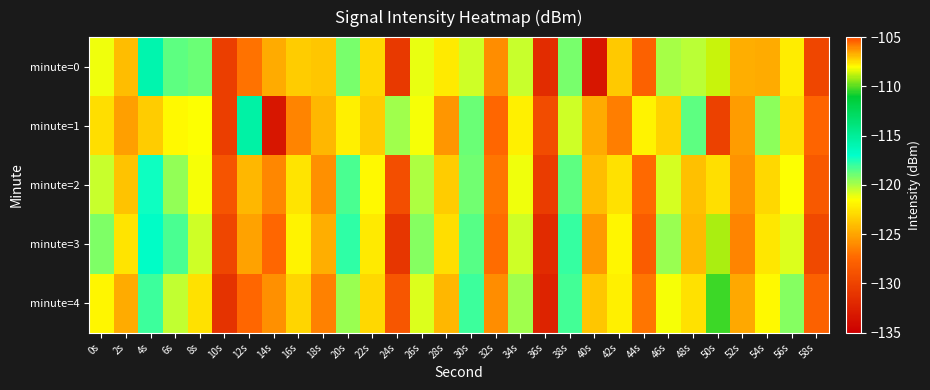

Reading left to right, transcribe all the data shown in this chart.

minute=0: 0s=-121.2	2s=-124.0	4s=-115.9	6s=-118.7	8s=-118.9	10s=-130.4	12s=-127.0	14s=-124.8	16s=-123.5	18s=-123.7	20s=-119.2	22s=-123.0	24s=-130.8	26s=-121.1	28s=-122.3	30s=-120.6	32s=-125.9	34s=-120.5	36s=-131.6	38s=-119.1	40s=-133.3	42s=-123.6	44s=-127.8	46s=-120.0	48s=-120.3	50s=-108.7	52s=-124.6	54s=-124.8	56s=-122.2	58s=-129.7
minute=1: 0s=-122.7	2s=-125.2	4s=-123.4	6s=-121.7	8s=-121.5	10s=-130.3	12s=-115.5	14s=-133.3	16s=-126.3	18s=-124.3	20s=-122.0	22s=-123.5	24s=-119.8	26s=-121.3	28s=-125.6	30s=-118.9	32s=-127.4	34s=-122.1	36s=-129.3	38s=-120.7	40s=-124.8	42s=-126.5	44s=-121.9	46s=-123.2	48s=-118.6	50s=-130.1	52s=-125.3	54s=-119.5	56s=-122.8	58s=-127.6
minute=2: 0s=-120.5	2s=-123.8	4s=-117.2	6s=-119.6	8s=-121.4	10s=-128.7	12s=-124.3	14s=-126.1	16s=-122.5	18s=-125.8	20s=-118.3	22s=-121.7	24s=-129.2	26s=-120.1	28s=-123.4	30s=-119.0	32s=-126.8	34s=-121.2	36s=-130.5	38s=-118.7	40s=-124.1	42s=-122.6	44s=-127.3	46s=-120.8	48s=-123.9	50s=-107.5	52s=-125.7	54s=-123.0	56s=-121.5	58s=-128.4
minute=3: 0s=-119.2	2s=-122.5	4s=-116.8	6s=-118.3	8s=-120.7	10s=-129.8	12s=-125.1	14s=-127.4	16s=-121.9	18s=-124.6	20s=-117.8	22s=-122.3	24s=-130.9	26s=-119.4	28s=-122.7	30s=-118.5	32s=-127.2	34s=-120.6	36s=-131.8	38s=-117.9	40s=-125.4	42s=-121.8	44s=-128.1	46s=-119.7	48s=-124.2	50s=-109.1	52s=-126.3	54s=-122.4	56s=-120.9	58s=-129.5
minute=4: 0s=-121.8	2s=-124.7	4s=-118.1	6s=-120.4	8s=-122.6	10s=-131.2	12s=-127.5	14s=-125.8	16s=-123.1	18s=-126.4	20s=-119.7	22s=-123.0	24s=-128.6	26s=-120.9	28s=-124.3	30s=-118.1	32s=-125.9	34s=-119.8	36s=-132.4	38s=-118.2	40s=-123.7	42s=-122.1	44s=-126.8	46s=-121.3	48s=-122.6	50s=-110.3	52s=-124.9	54s=-121.7	56s=-119.3	58s=-127.8